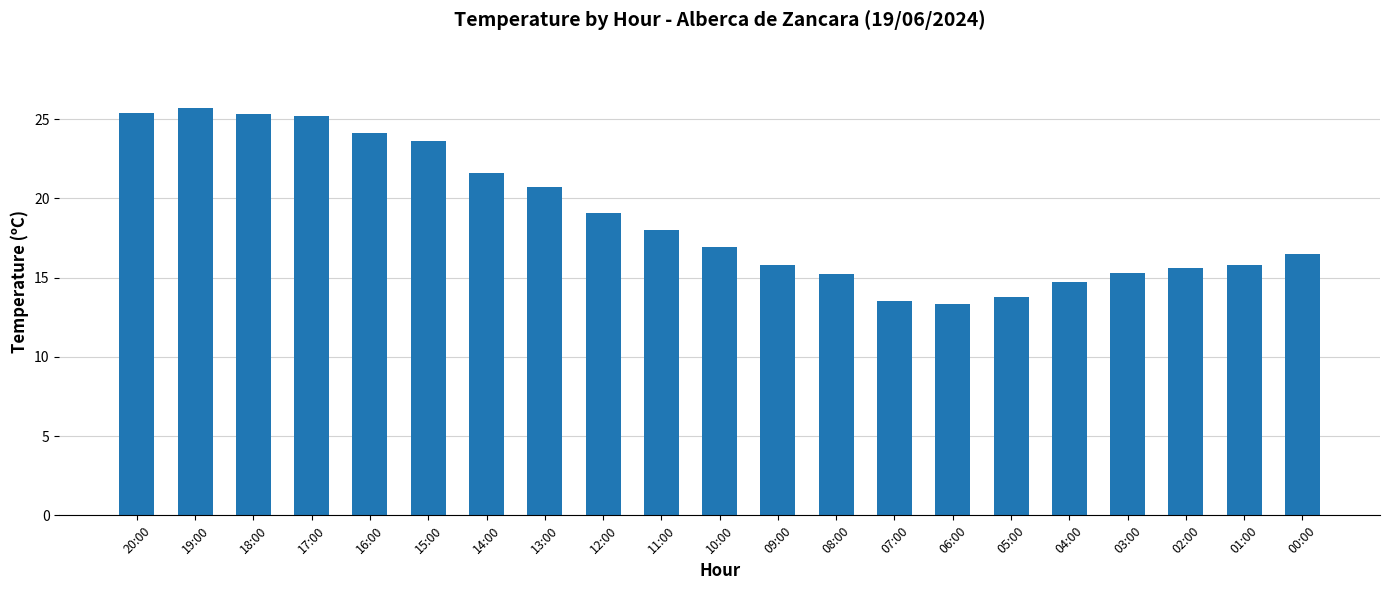

The chart shows a value of 8.0 at 10:00. True or false?

False